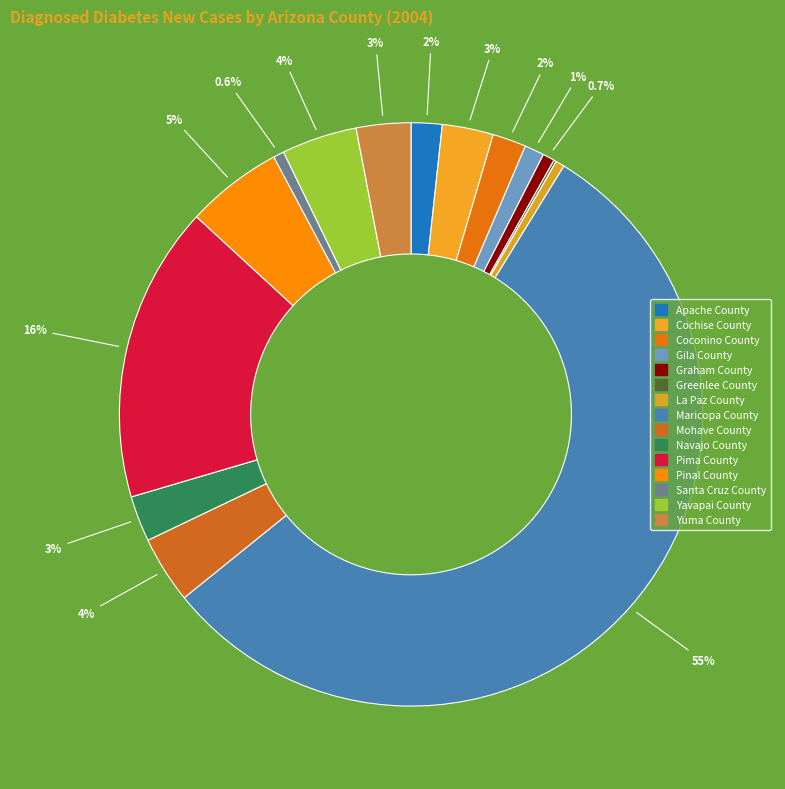

What portion of the pie excludes Graham County?

99.3%